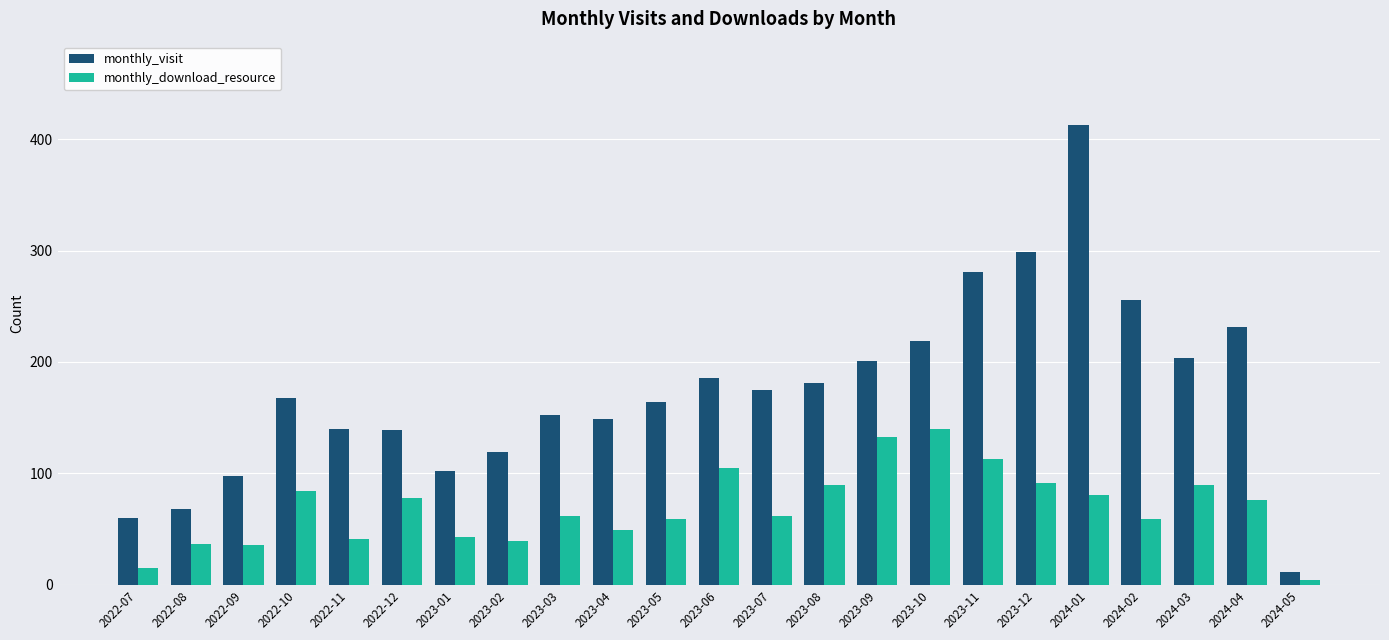

What value does the monthly_visit series have at 2023-02?

119